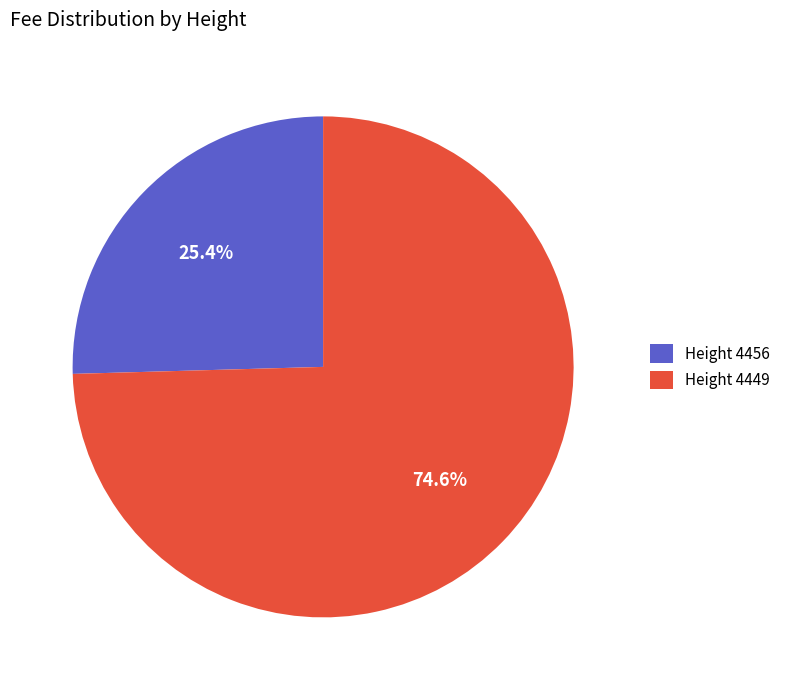

Approximately how many times larger is the value at Height 4449 compared to Height 4456?

2.9